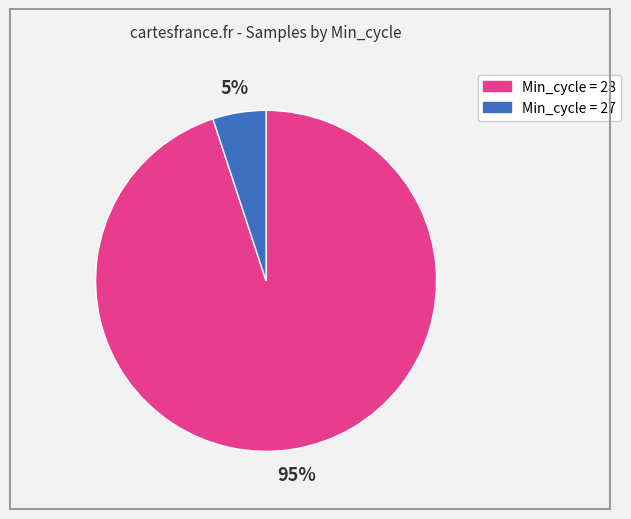

Is there a majority slice in this chart?

Yes